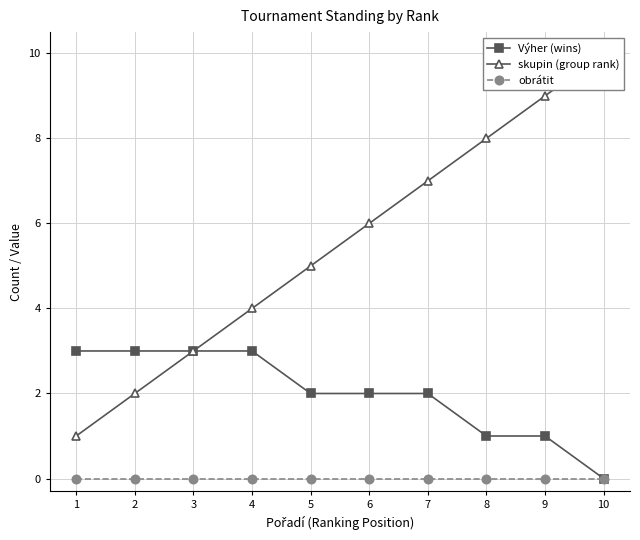

At which category does the chart reach its peak across all series?

10